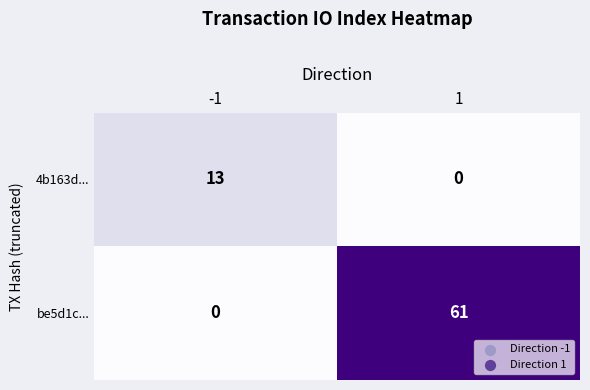

What is the difference between the be5d1c... values at 1 and -1?

61